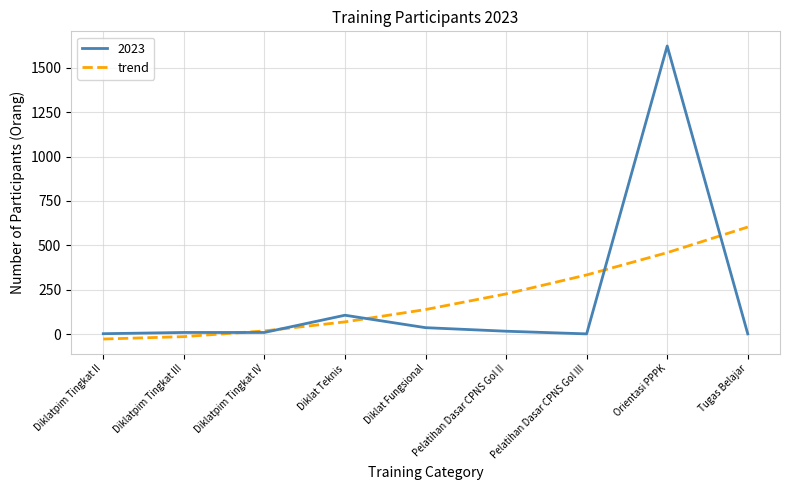

What is the spread (max minus min) of values at Diklat Teknis?

37.5